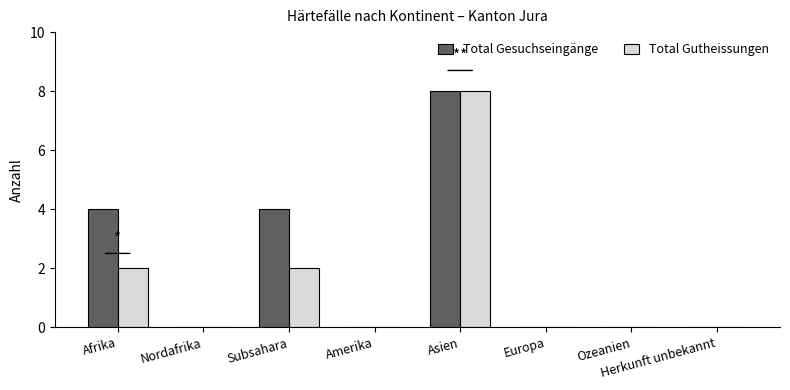

What is the average value of the Total Gutheissungen series?

2